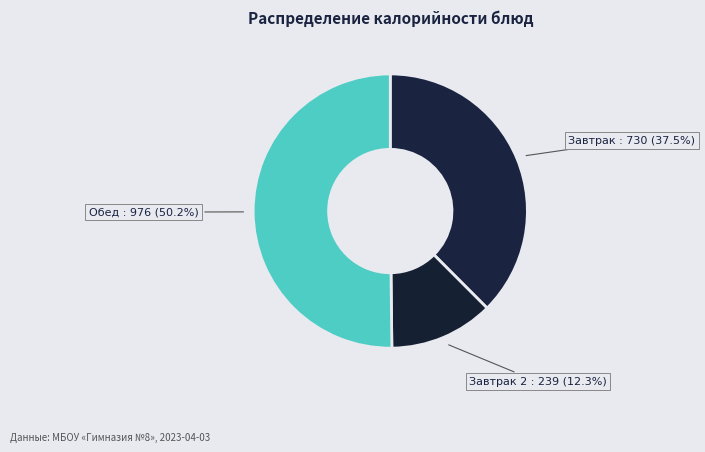

What is the largest slice in the pie chart?

Обед